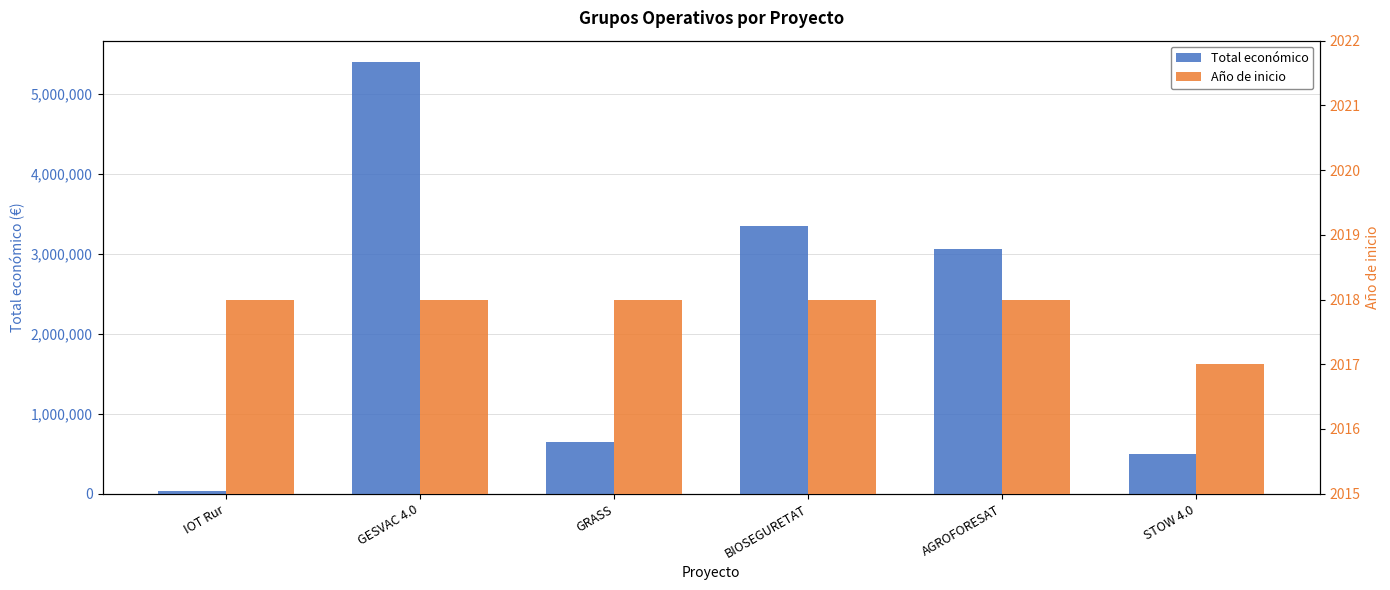

What is the label of the 3rd bar from the right?

BIOSEGURETAT